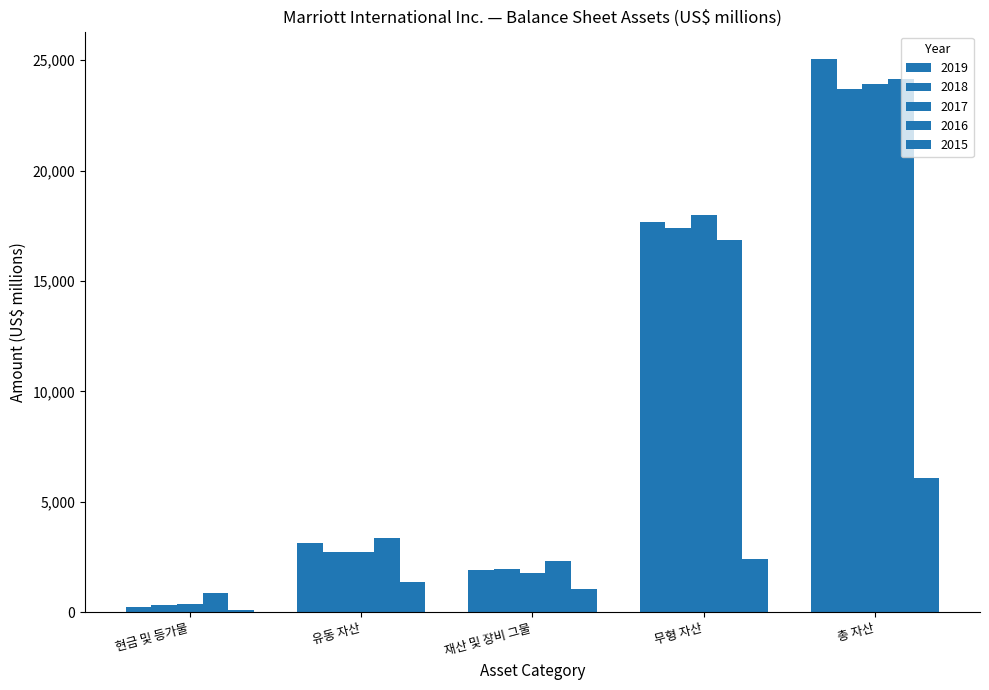

Are the bars grouped side by side (vs. stacked)?

Yes